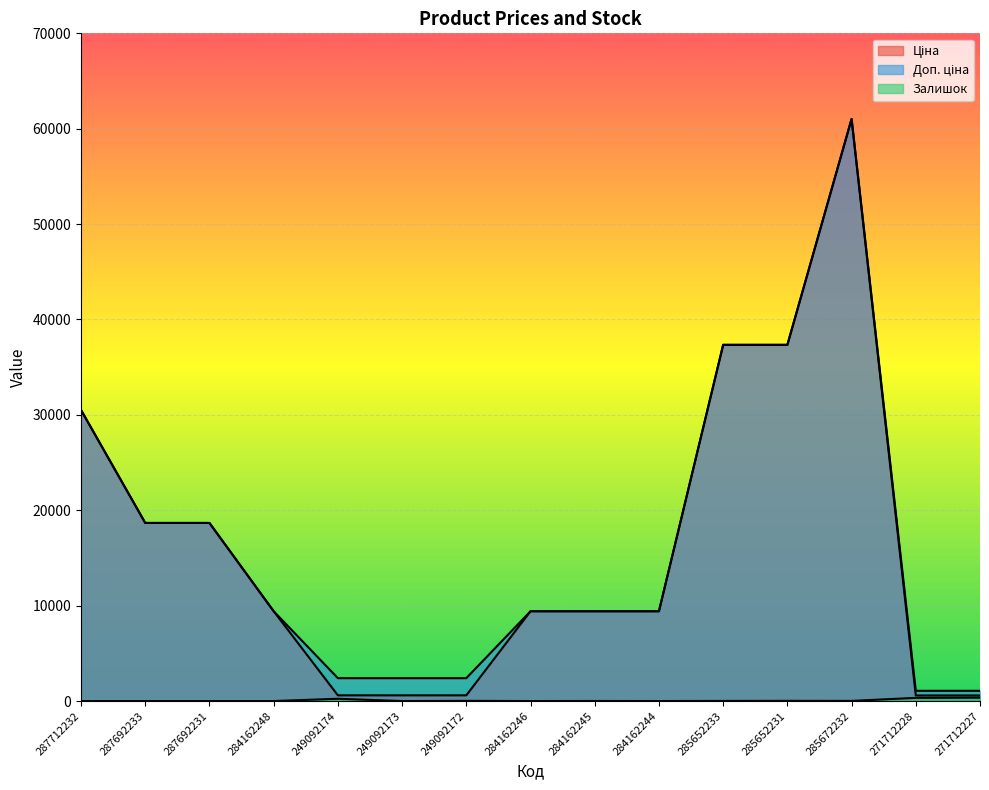

In Ціна, how many points are higher than both neighbors (excluding endpoints)?

1